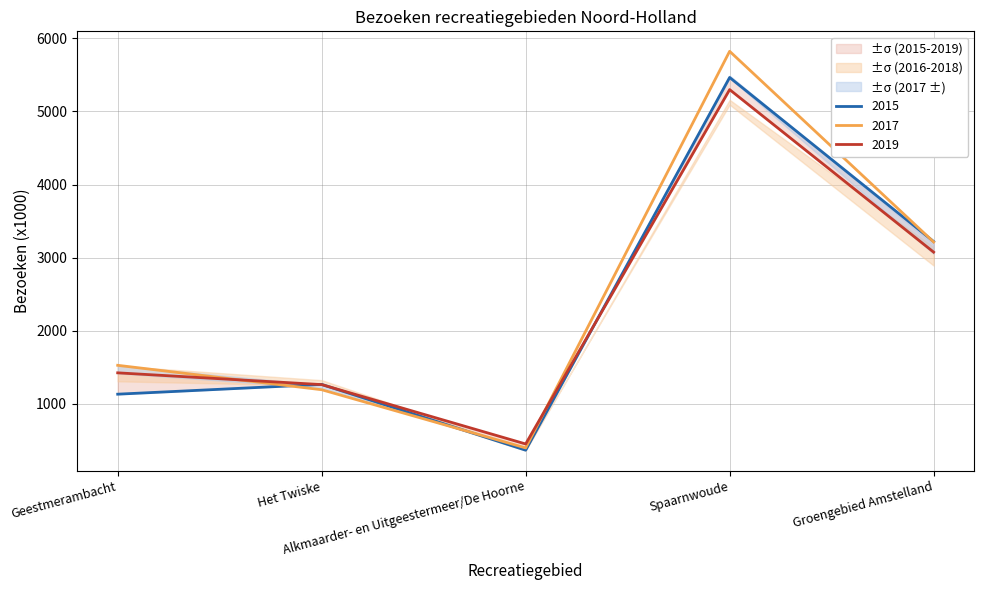

How many lines are shown in the chart?

3